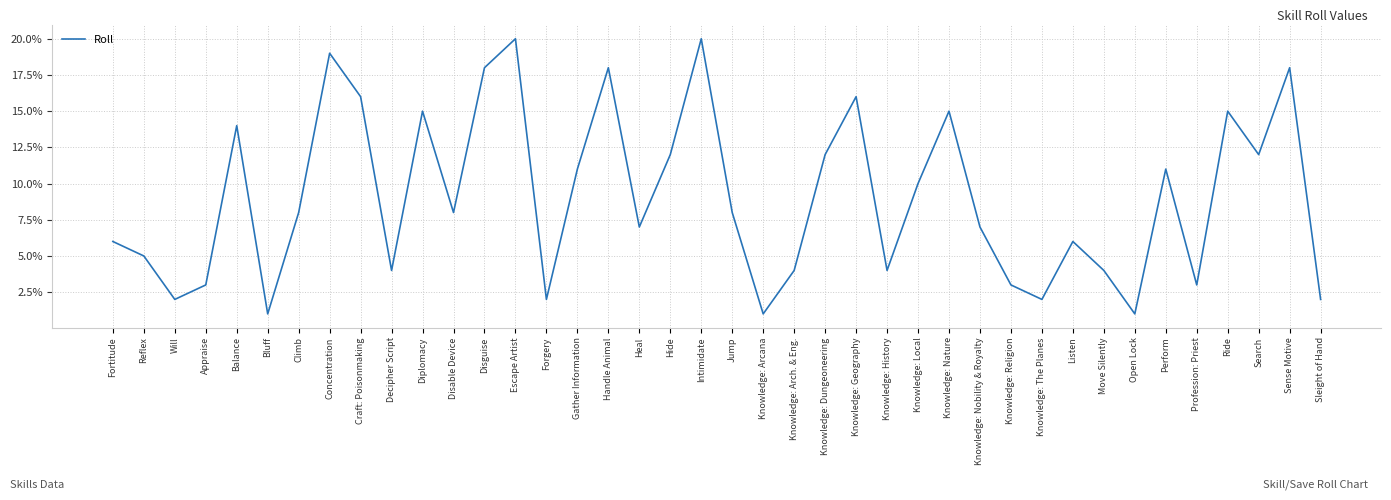

What position from the left is Move Silently?

33